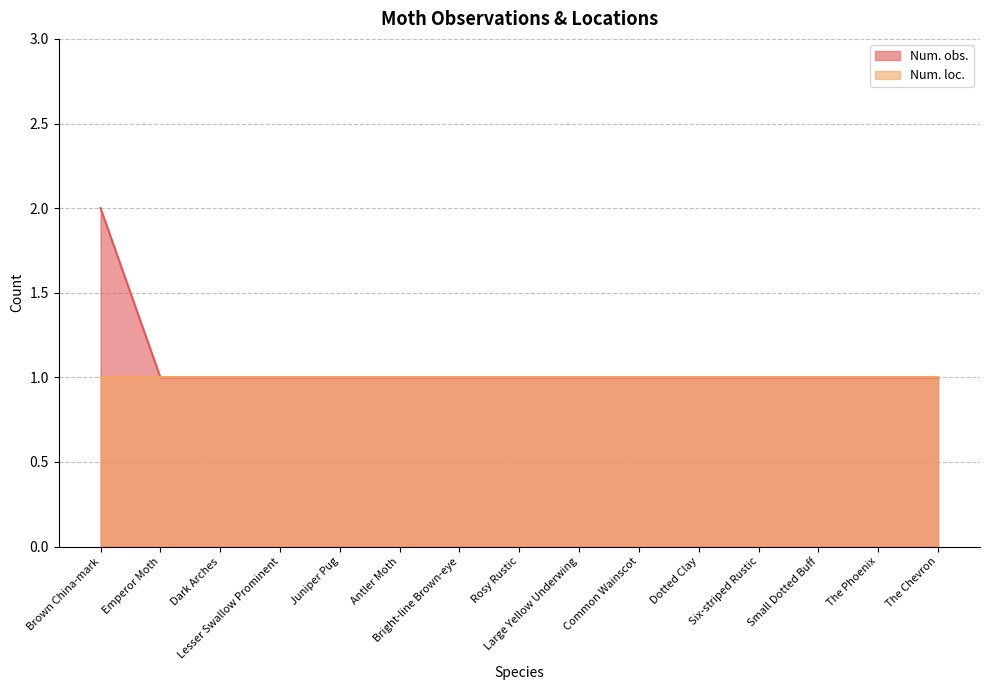

What is the sum of the values at Large Yellow Underwing and Small Dotted Buff?

2